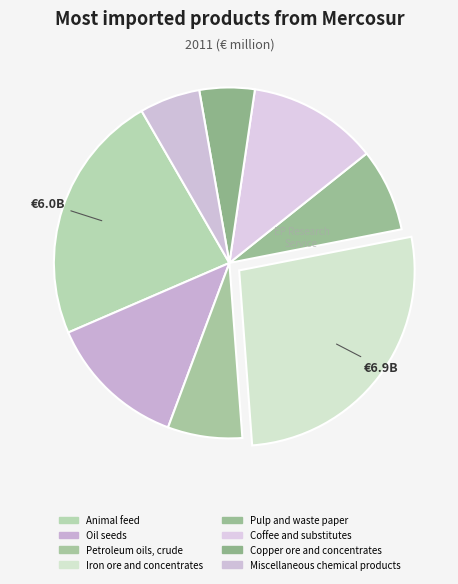

What portion of the pie excludes Miscellaneous chemical products?

94.4%